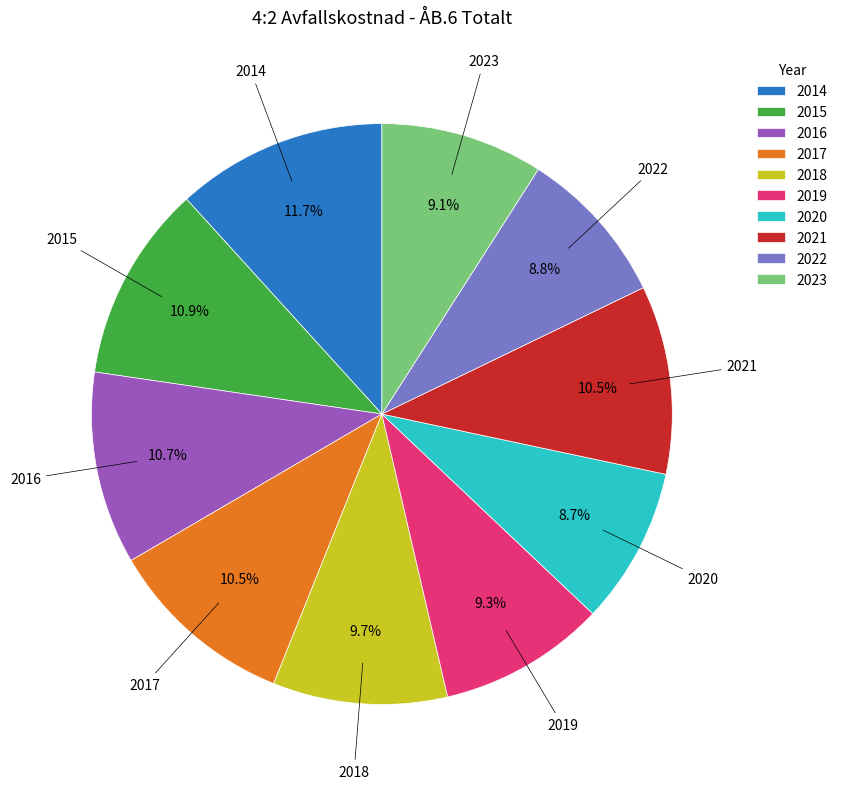

To the nearest percent, what is the difference between the largest and smallest slice percentages?

3%